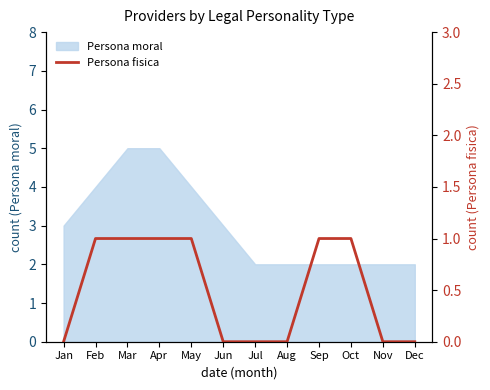

Reading right to left, list all the values displayed in this chart.

0	0	1	1	0	0	0	1	1	1	1	0